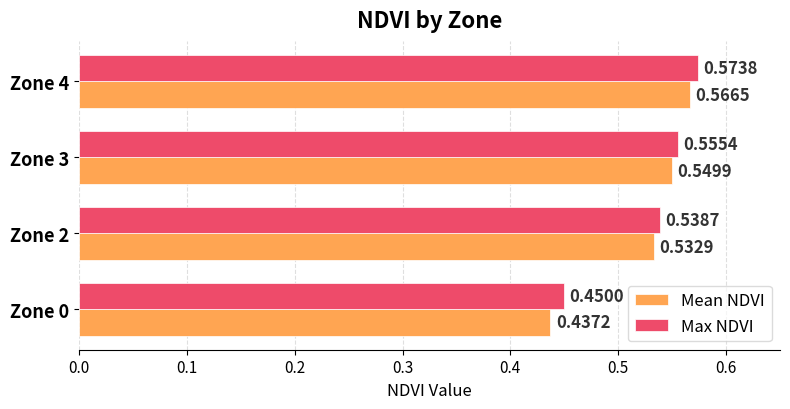

At which category is the sum across all series the highest?

Zone 4